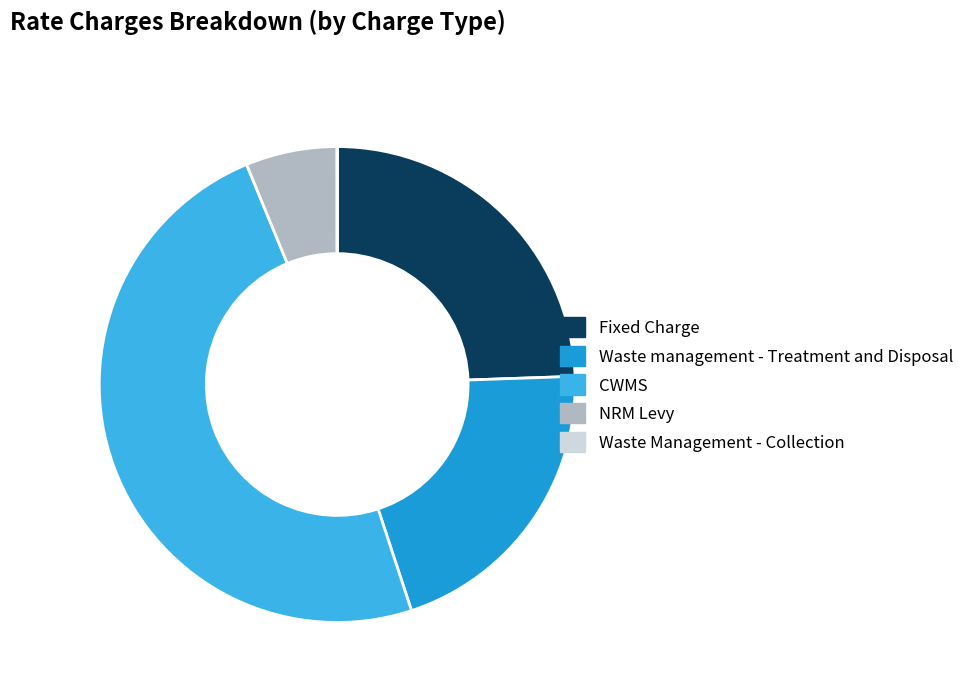

What is the largest slice in the pie chart?

CWMS